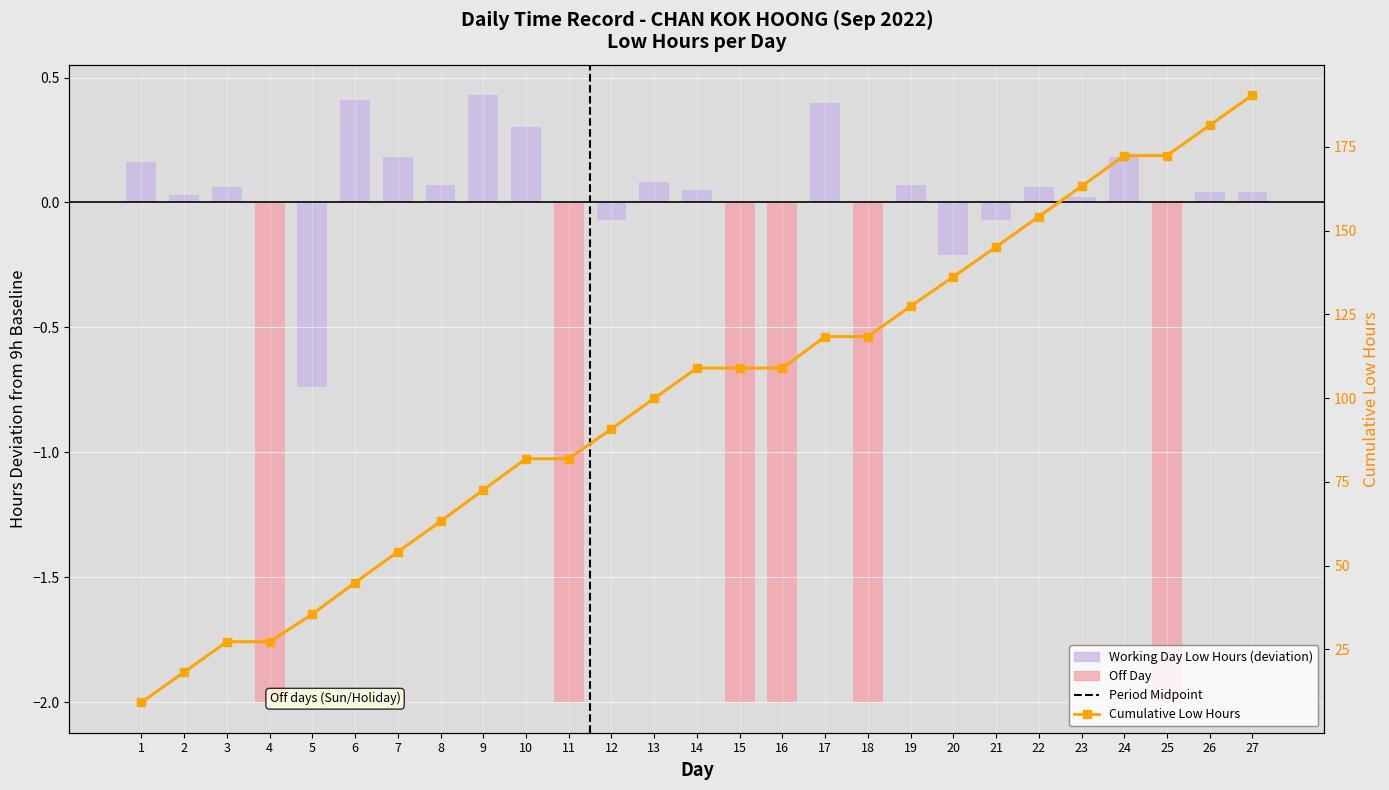

What is the value of the 15th bar from the left?

-2.0